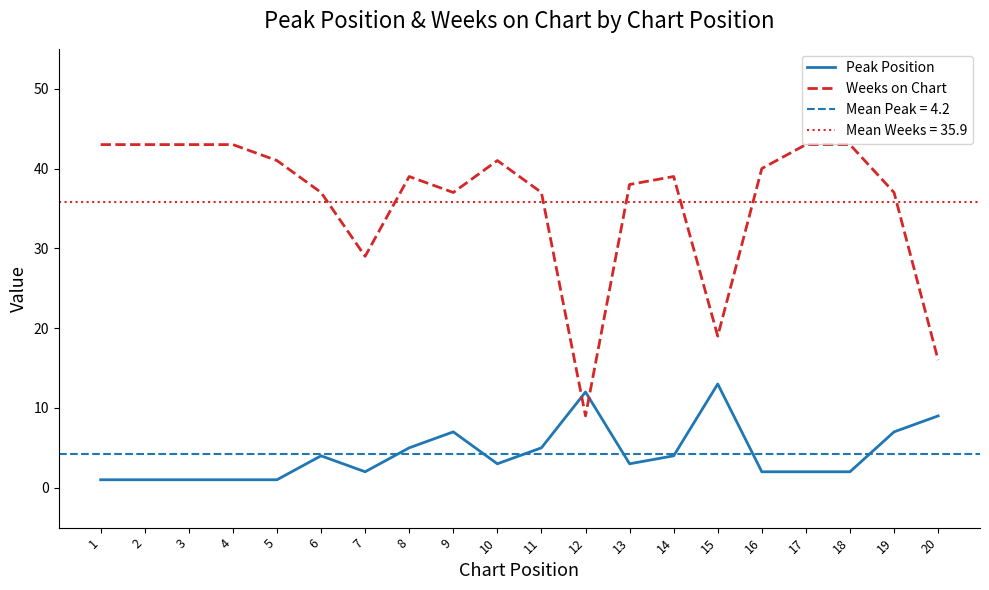

True or false: Peak Position has more than 2 points higher than both neighbors.

True